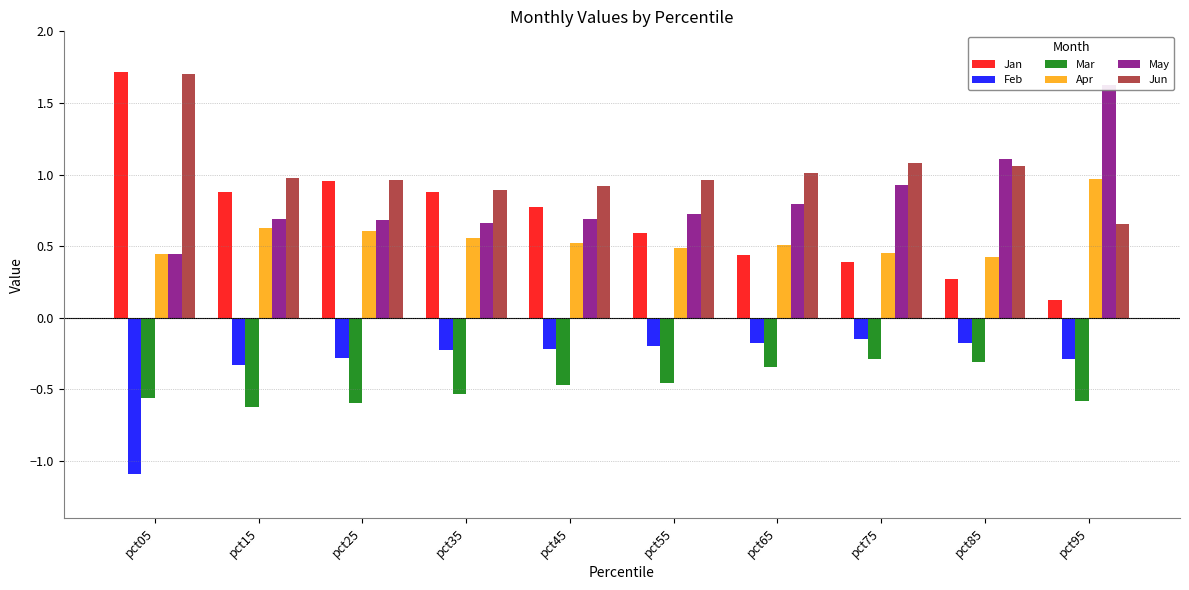

List the series in order of their peak value, highest first.

Jan, Jun, May, Apr, Feb, Mar